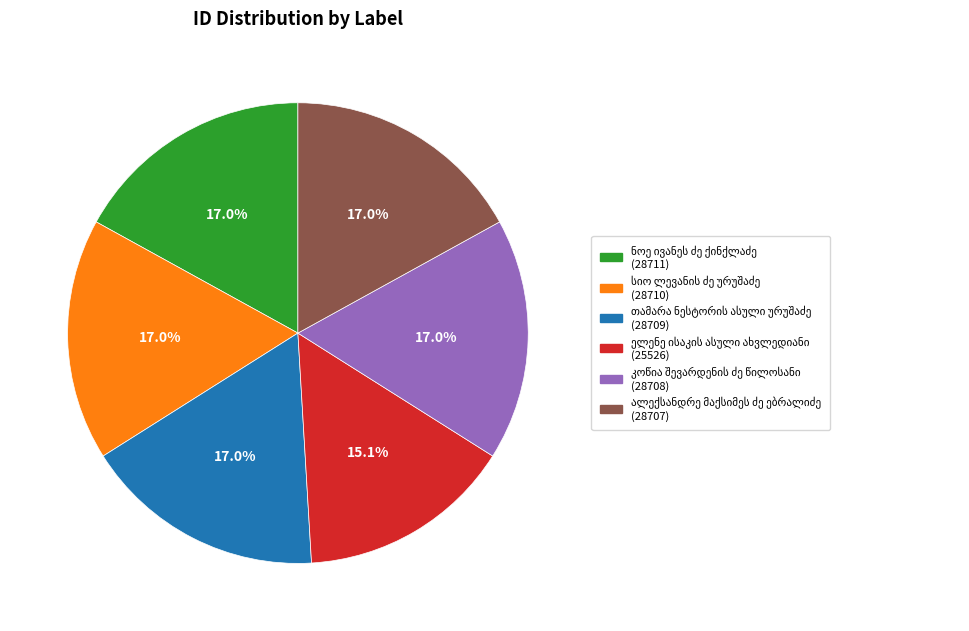

Is there a majority slice in this chart?

No